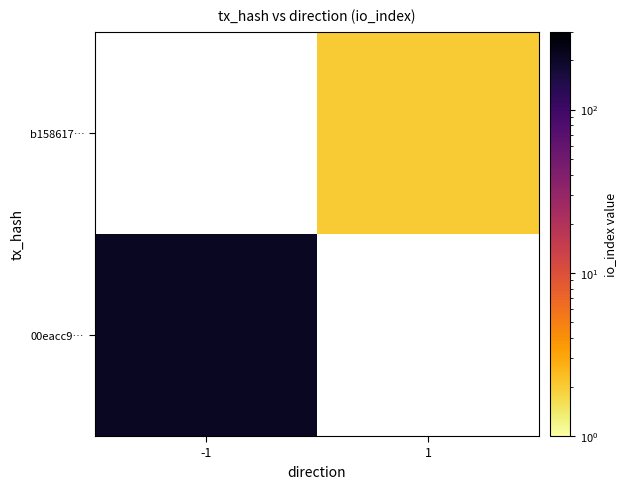

At how many categories does at least one series exceed 118?

1